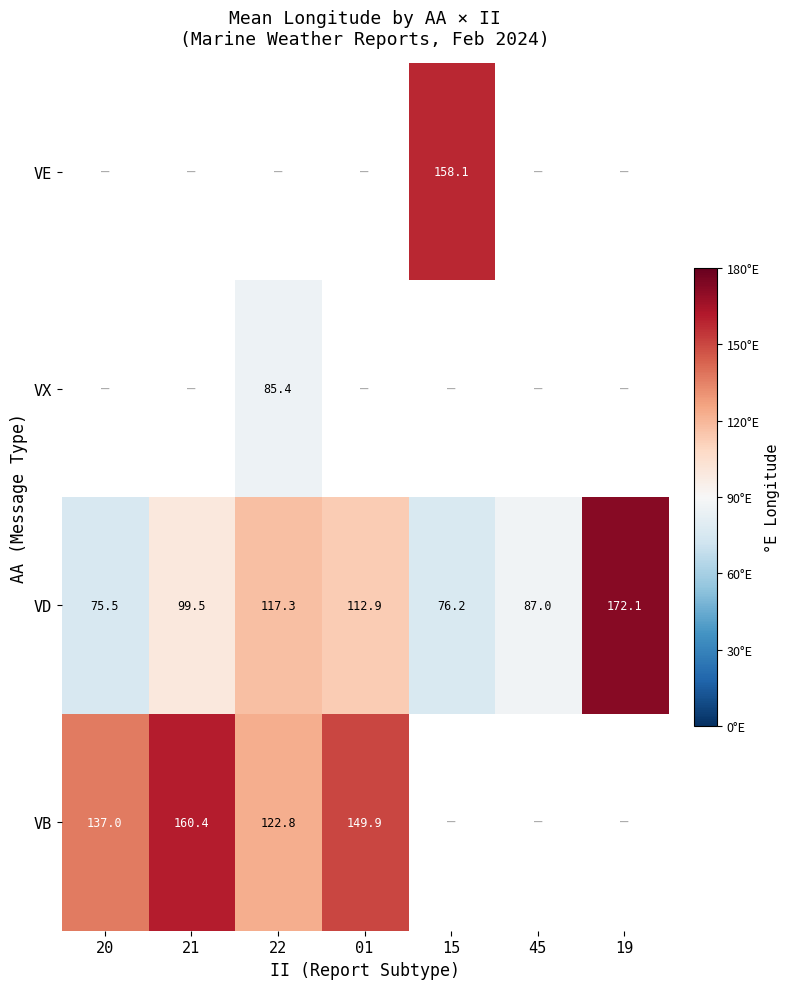

How many values in the VD series exceed 99?

4